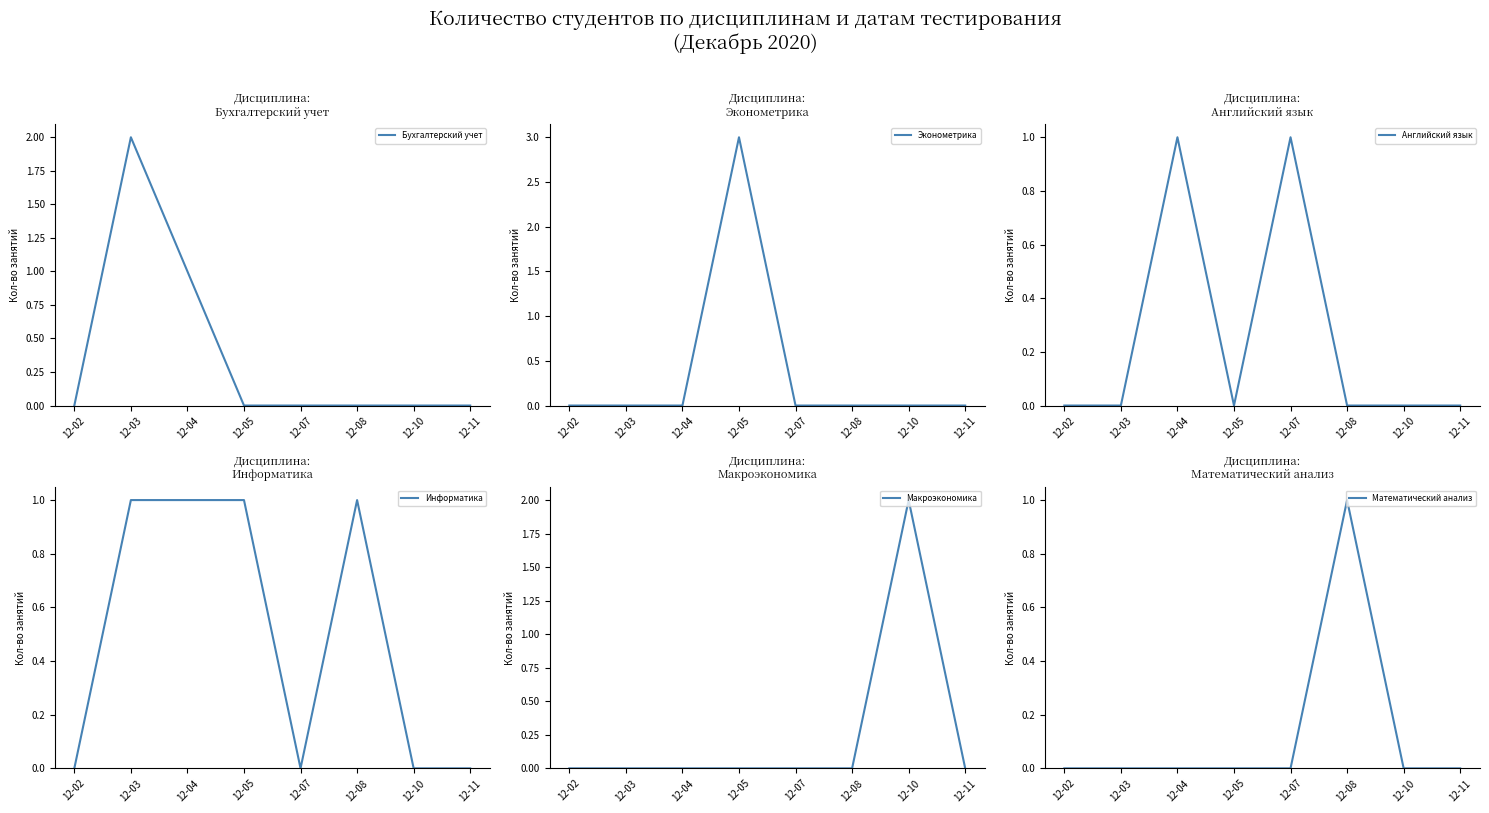

True or false: Эконометрика and Английский язык intersect in this chart.

True